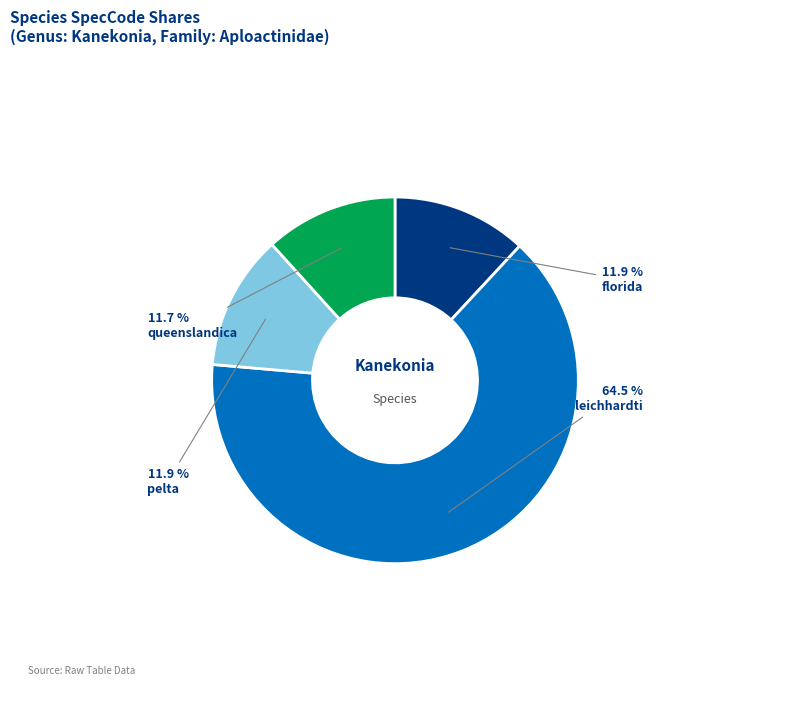

What percentage do queenslandica and leichhardti together represent?

76.2%